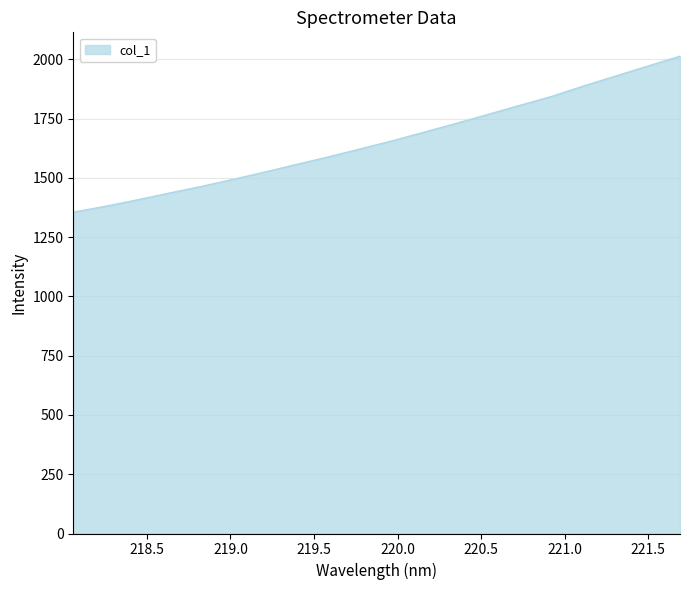

What is the difference between the maximum and minimum values?

657.7